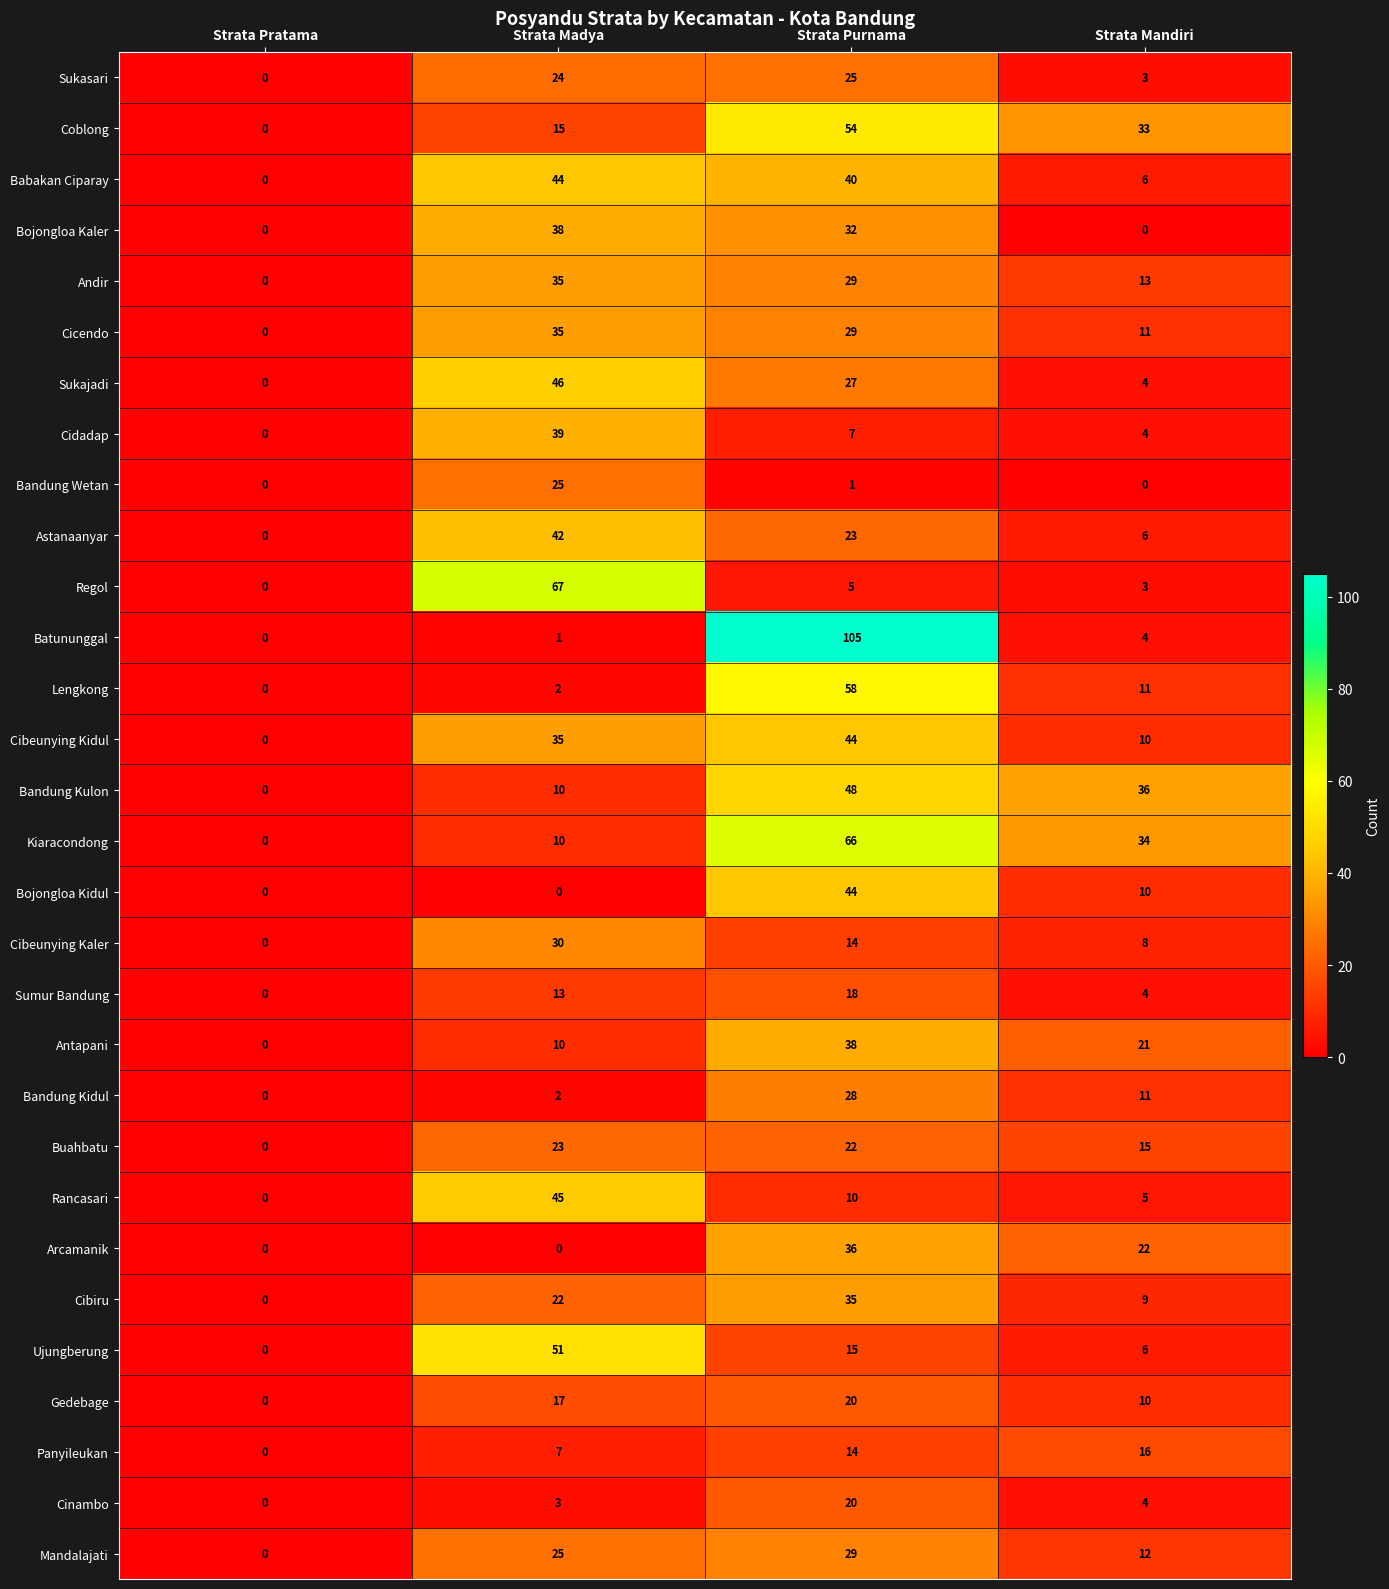

What is the difference between the Bojongloa Kidul values at Strata Pratama and Strata Purnama?

44